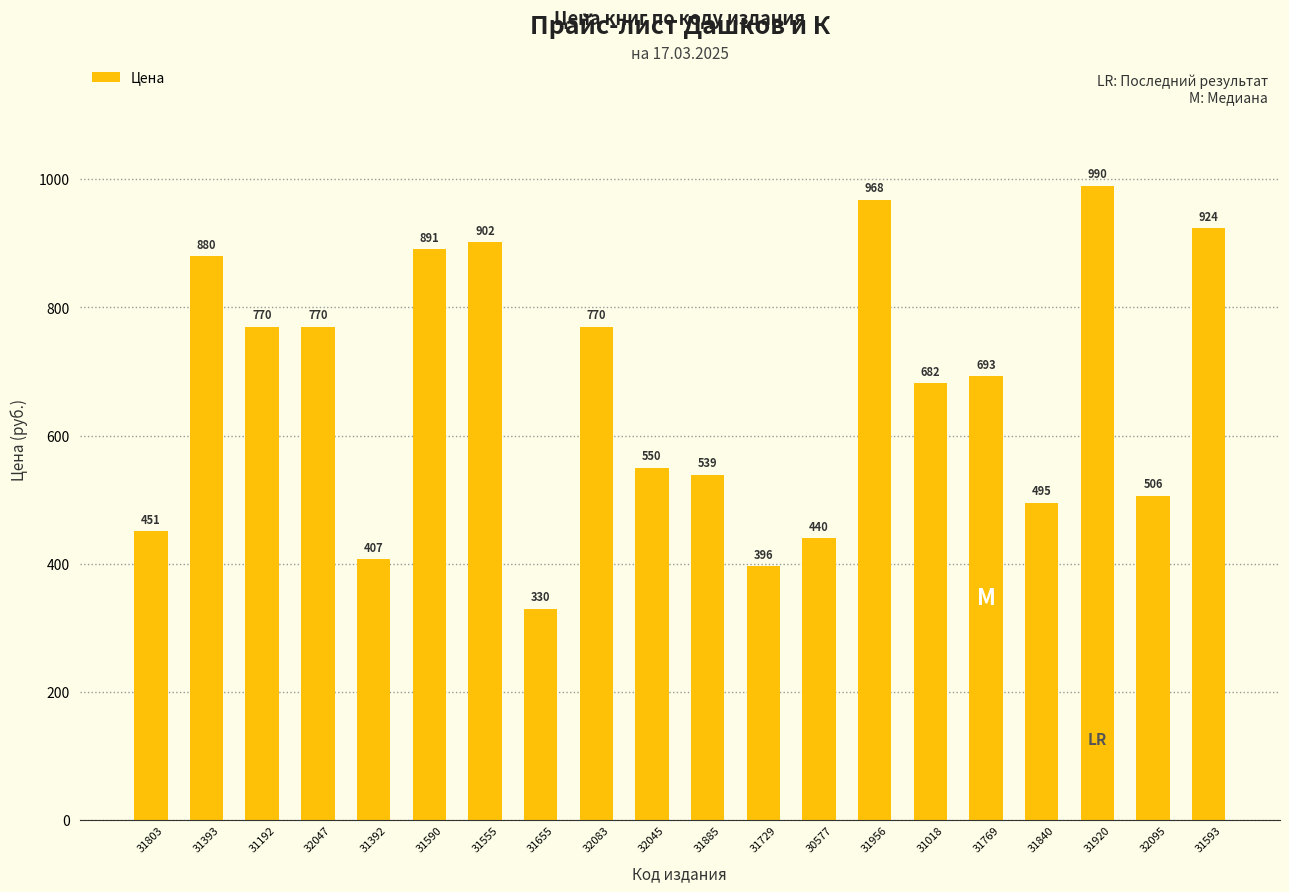

What is the difference between the values at 31393 and 31803?

429